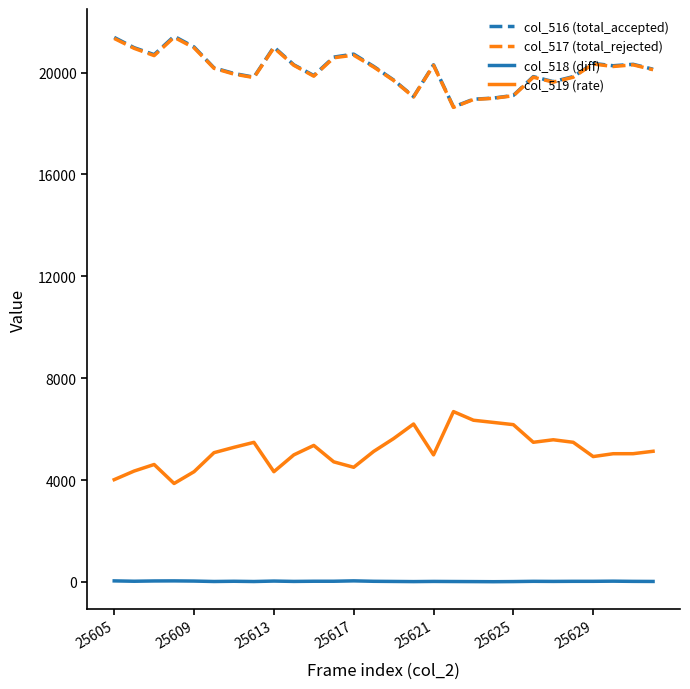

True or false: col_519 (rate) and col_518 (diff) cross at least once.

False